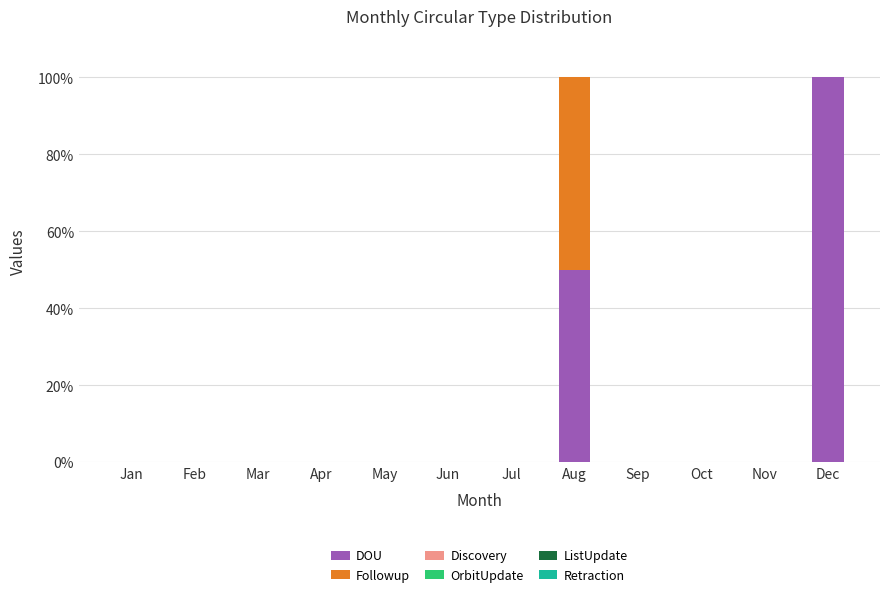

What is the total value across all series at Aug?

100